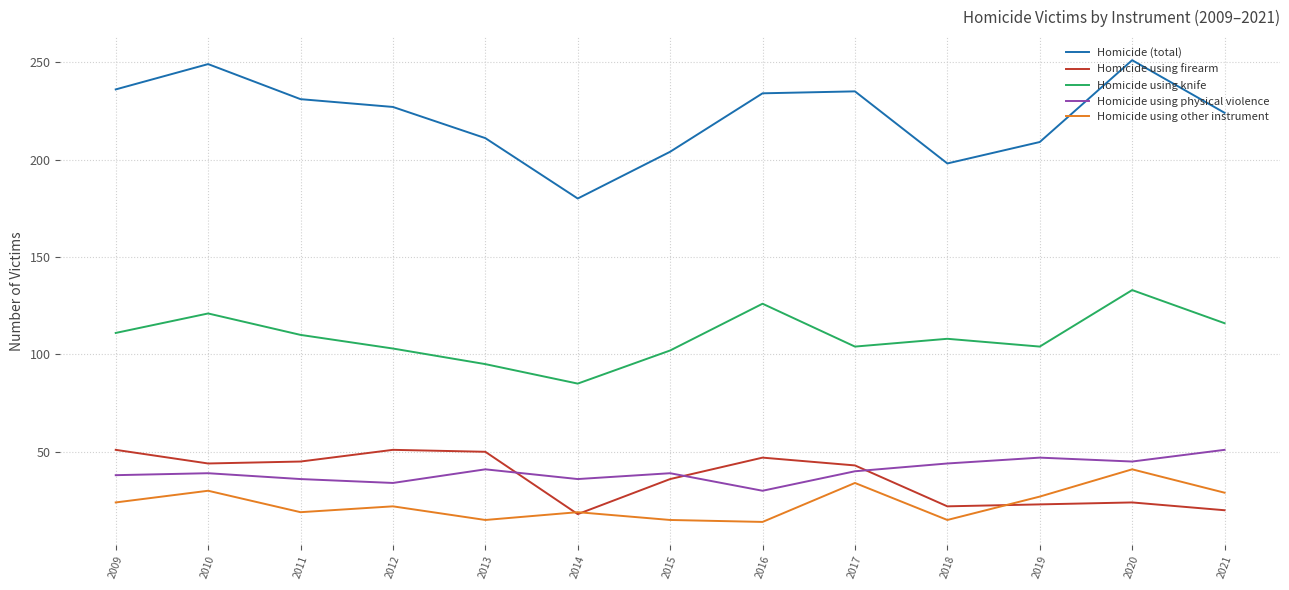

How many times do Homicide using physical violence and Homicide using firearm cross each other?

3